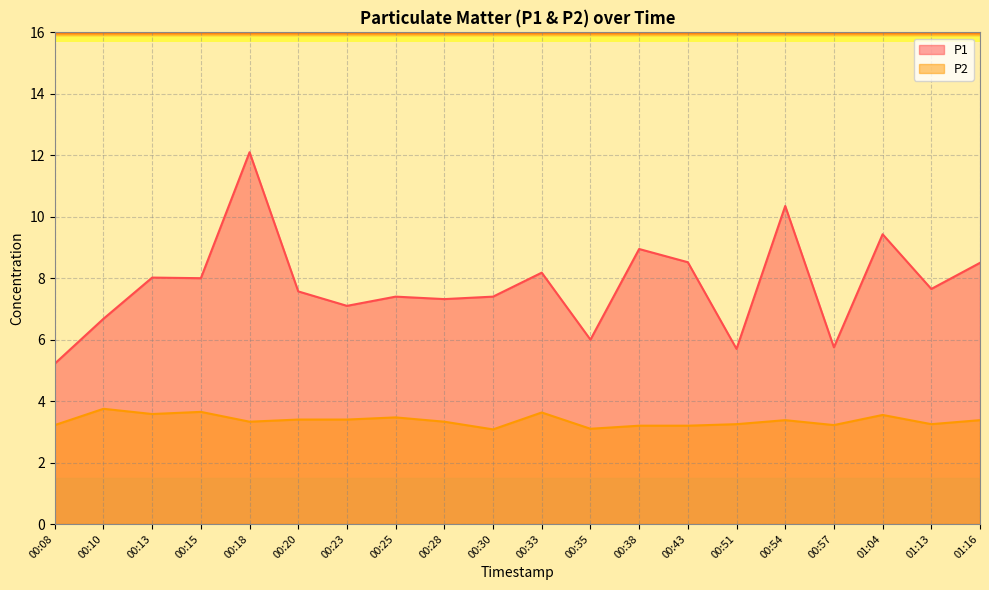

What is the label of the 18th point from the right?

00:13